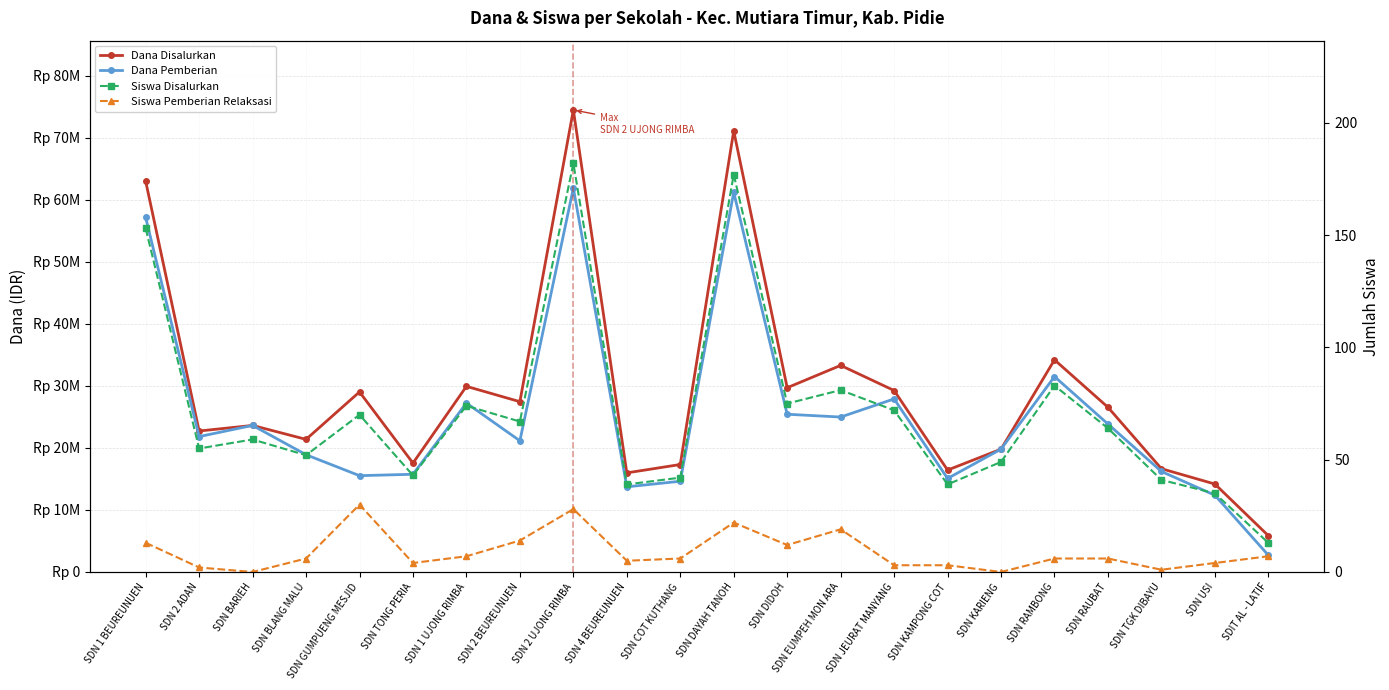

Reading right to left, what are all the values shown in this chart?

Dana Disalurkan: 5850000	14175000	16650000	26550000	34200000	19800000	16425000	29250000	33300000	29700000	71100000	17325000	15975000	74475000	27450000	29925000	17550000	29025000	21375000	23625000	22725000	63000000
Dana Pemberian: 2700000	12375000	16200000	23850000	31500000	19800000	15075000	27900000	24975000	25425000	61200000	14625000	13725000	61875000	21150000	27225000	15750000	15525000	18900000	23625000	21825000	57150000
Siswa Disalurkan: 13	35	41	64	83	49	39	72	81	75	177	42	39	182	67	74	43	70	52	59	55	153
Siswa Pemberian Relaksasi: 7	4	1	6	6	0	3	3	19	12	22	6	5	28	14	7	4	30	6	0	2	13